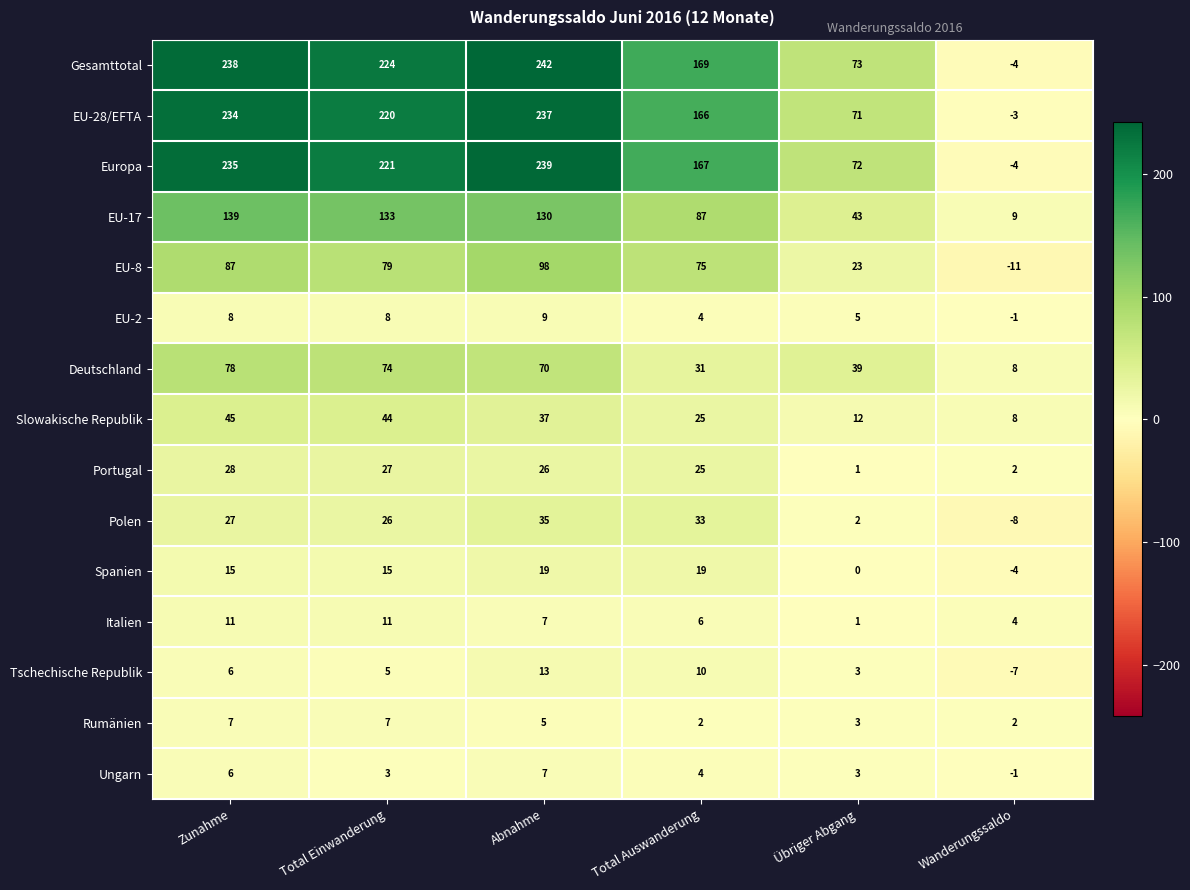

Which series has the largest total across all categories?

Gesamttotal